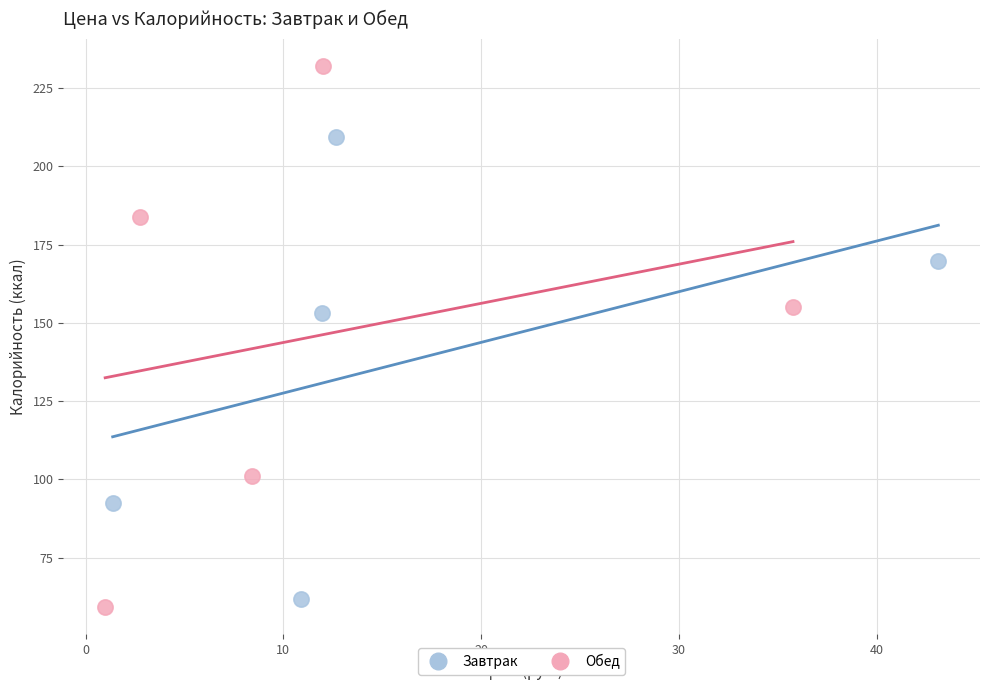

Which series contains the highest Y value?

Обед